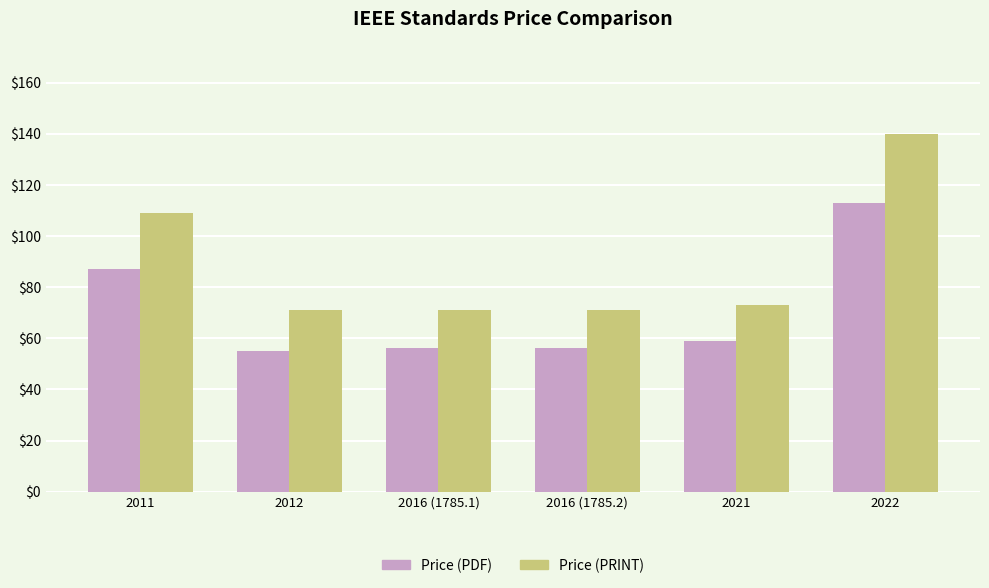

Reading left to right, list all the values displayed in this chart.

Price (PDF): 2011=87	2012=55	2016 (1785.1)=56	2016 (1785.2)=56	2021=59	2022=113
Price (PRINT): 2011=109	2012=71	2016 (1785.1)=71	2016 (1785.2)=71	2021=73	2022=140